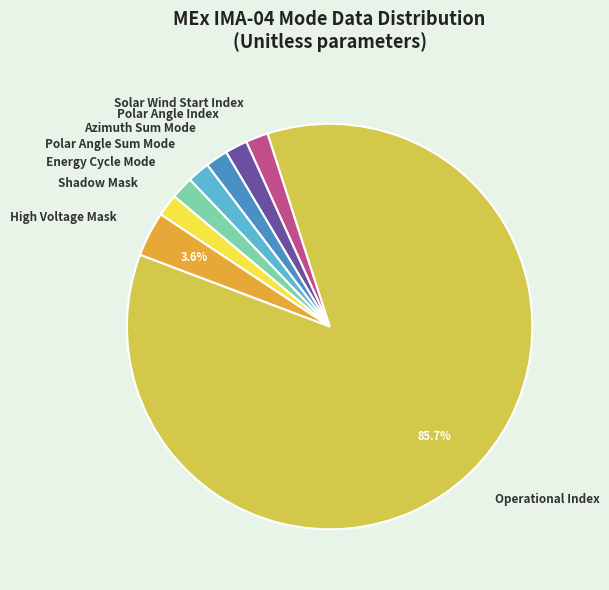

Does any single category account for the majority?

Yes